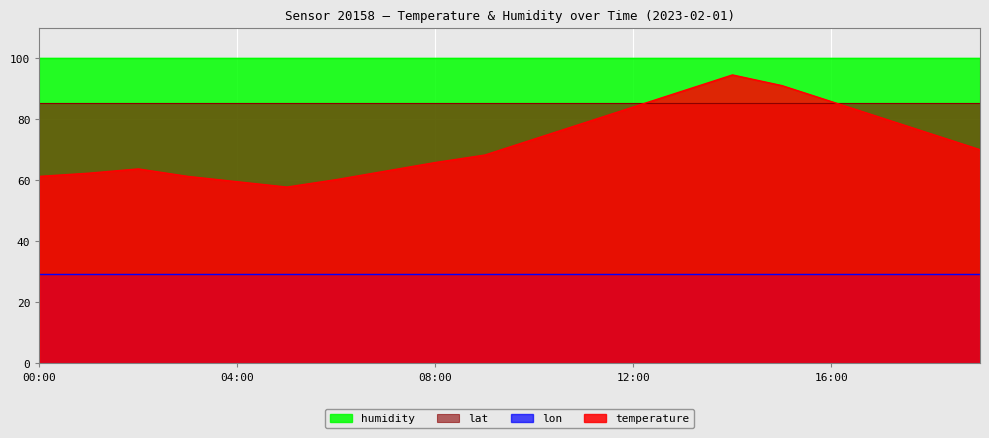

True or false: humidity has a value of 99.9 at 08:00.

True